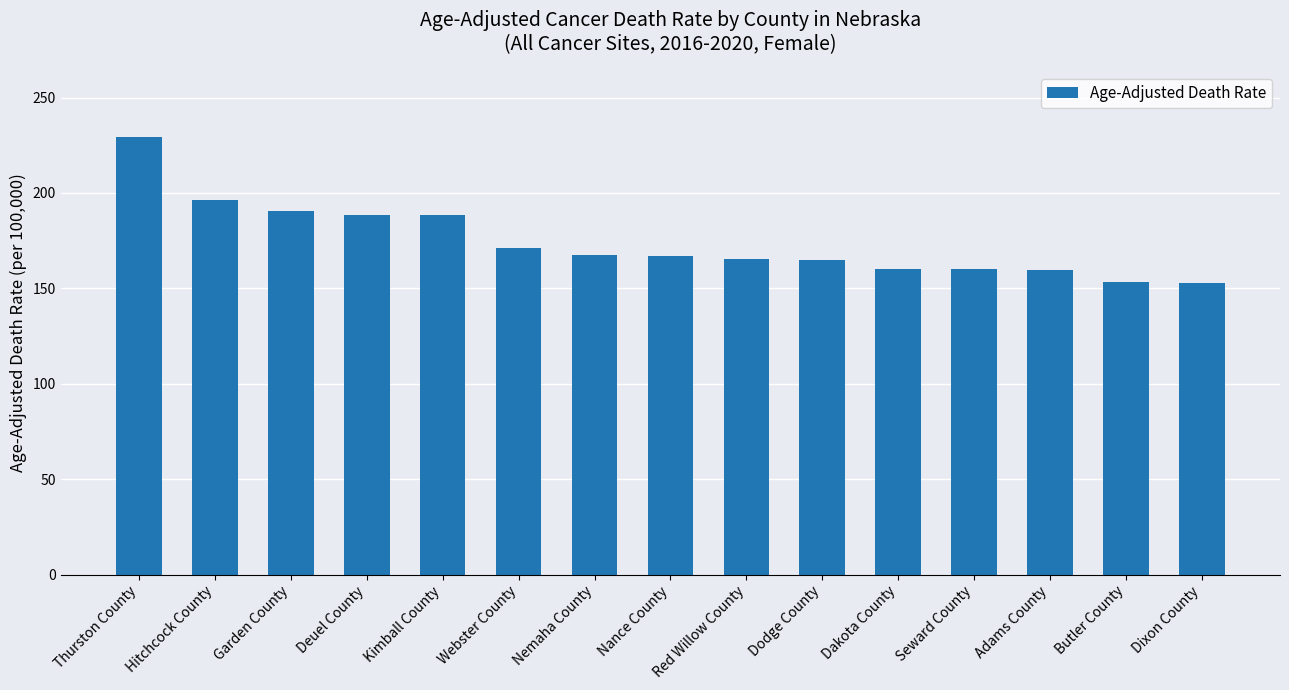

What is the change in value from Garden County to Webster County?

-19.1